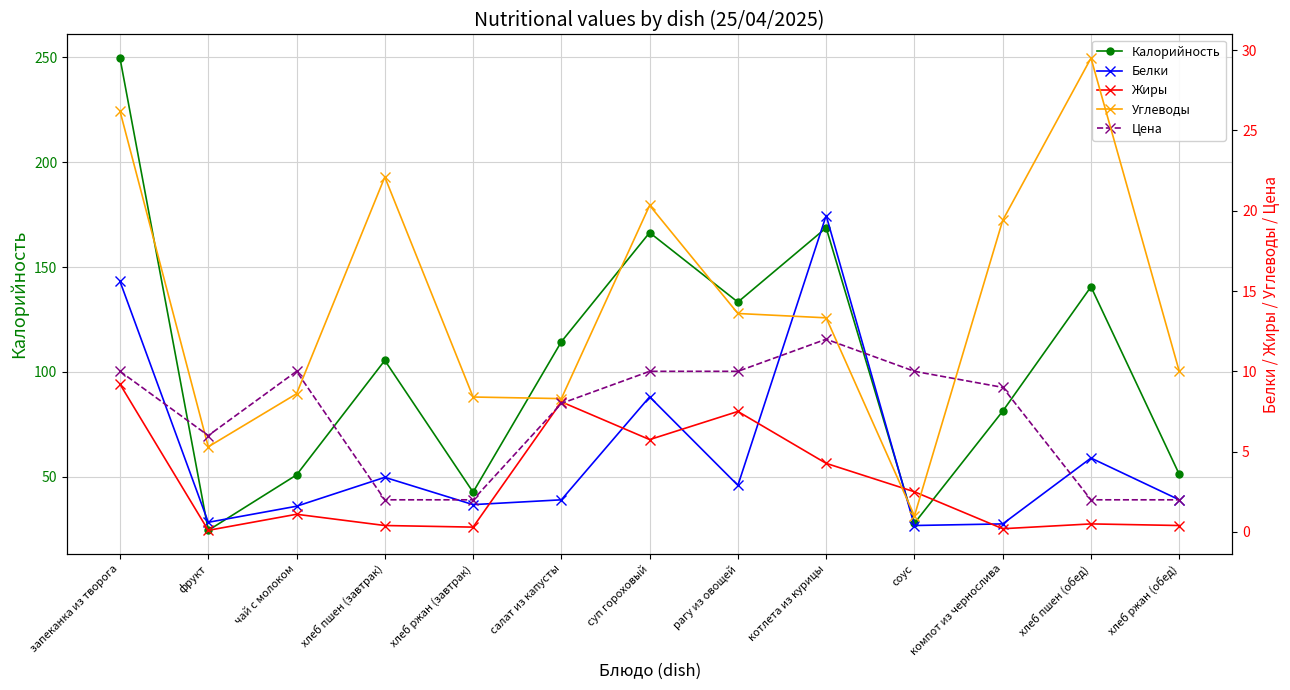

What is the spread (max minus min) of values at запеканка из творога?

240.4